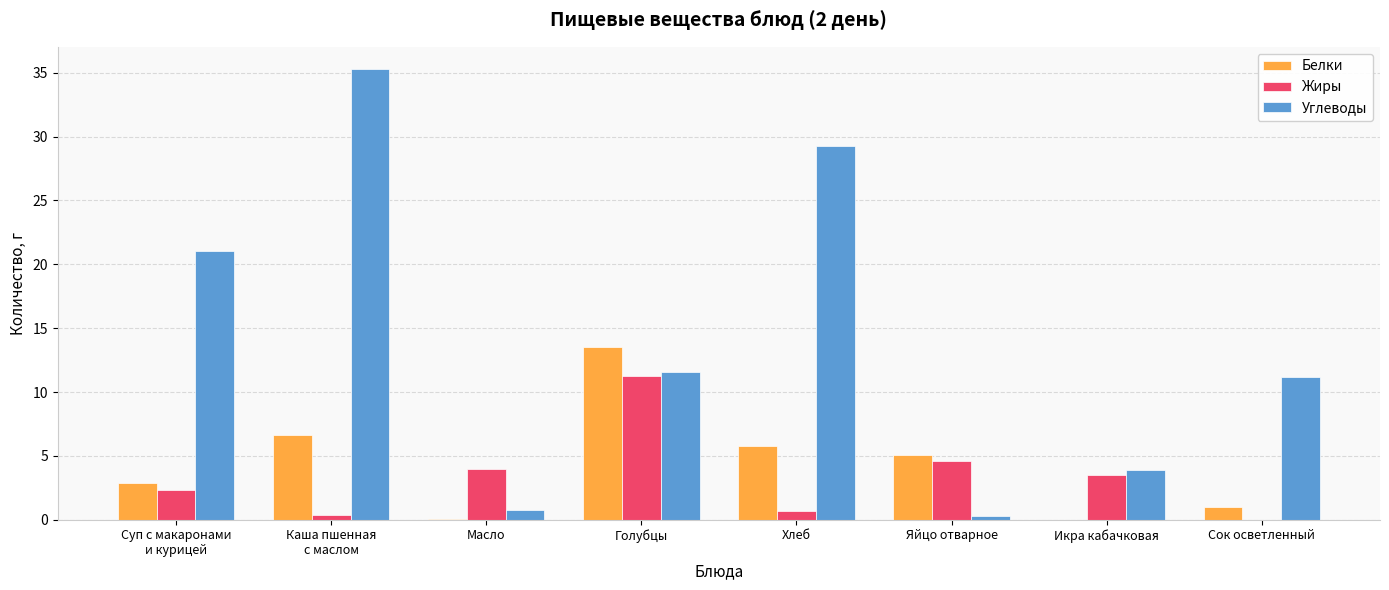

Which series has the largest total across all categories?

Углеводы